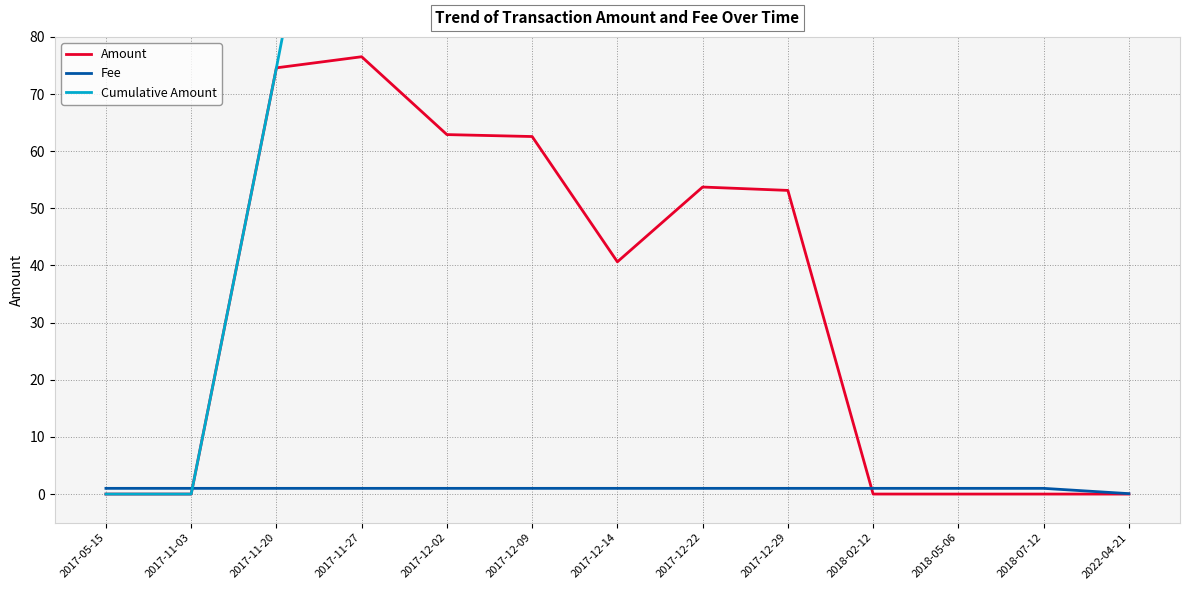

What position from the left is 2018-05-06?

11